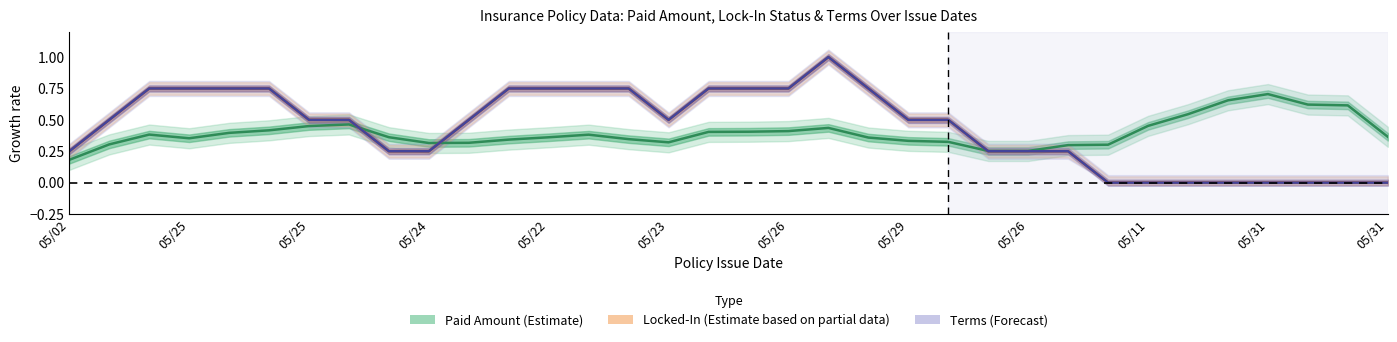

What is the average value of the Paid Amount (Estimate) series?

0.4